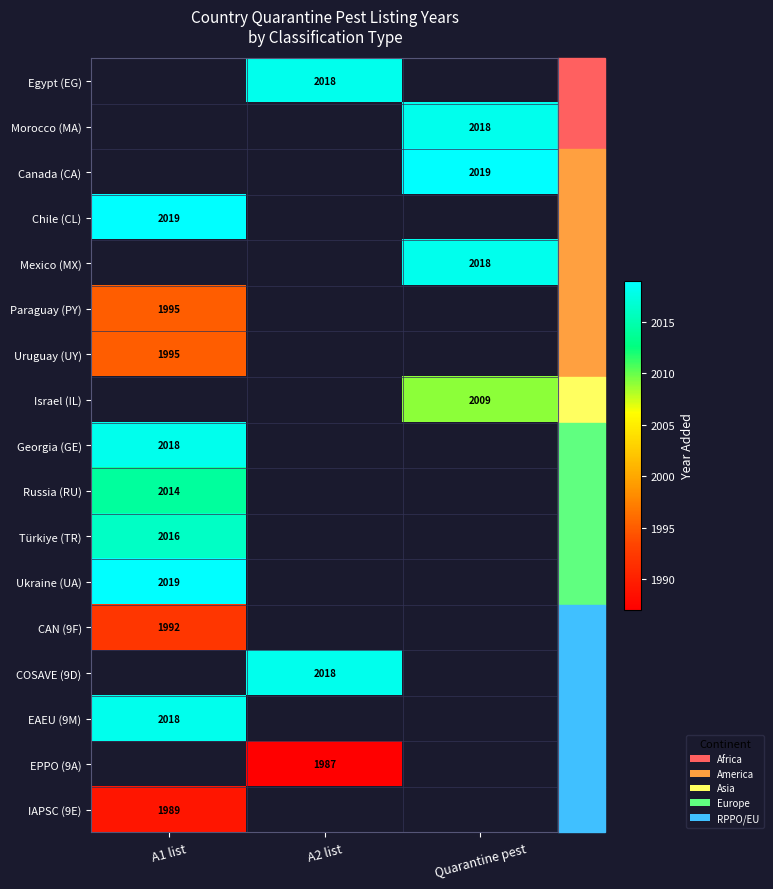

True or false: Uruguay (UY) has a value of 1995 at A1 list.

True